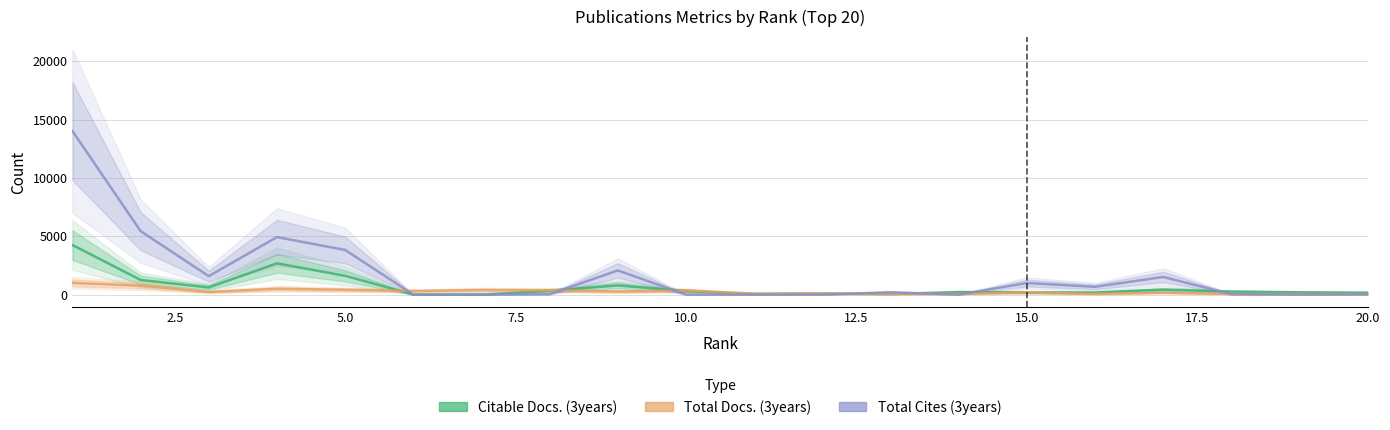

List the series in order of their peak value, highest first.

Total Cites (3years), Citable Docs. (3years), Total Docs. (3years)